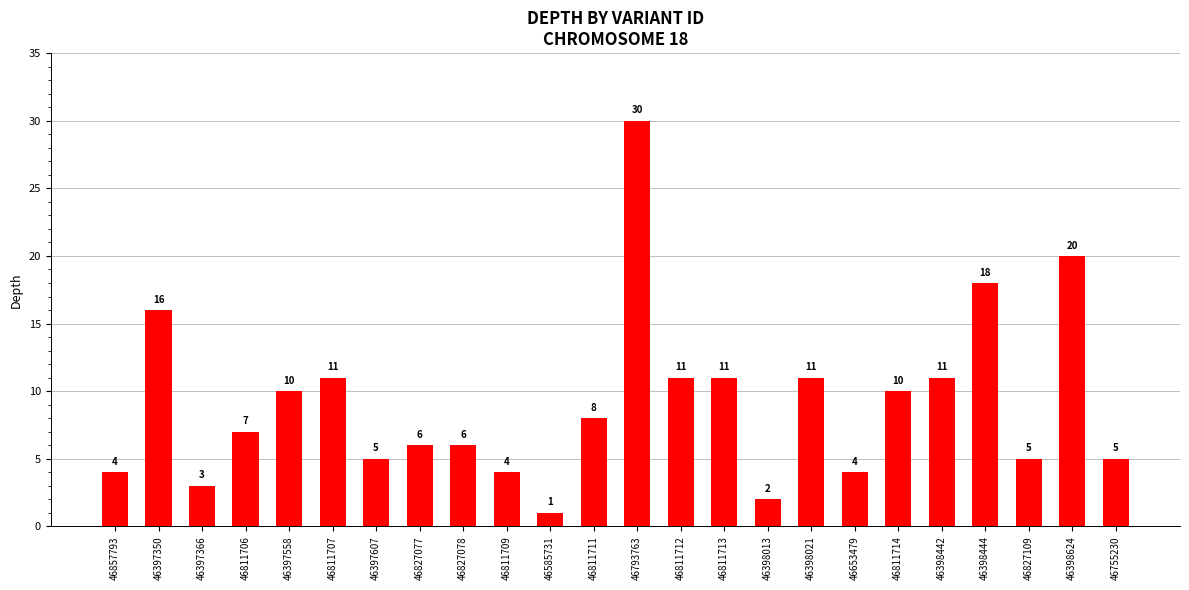

What is the average value?

9